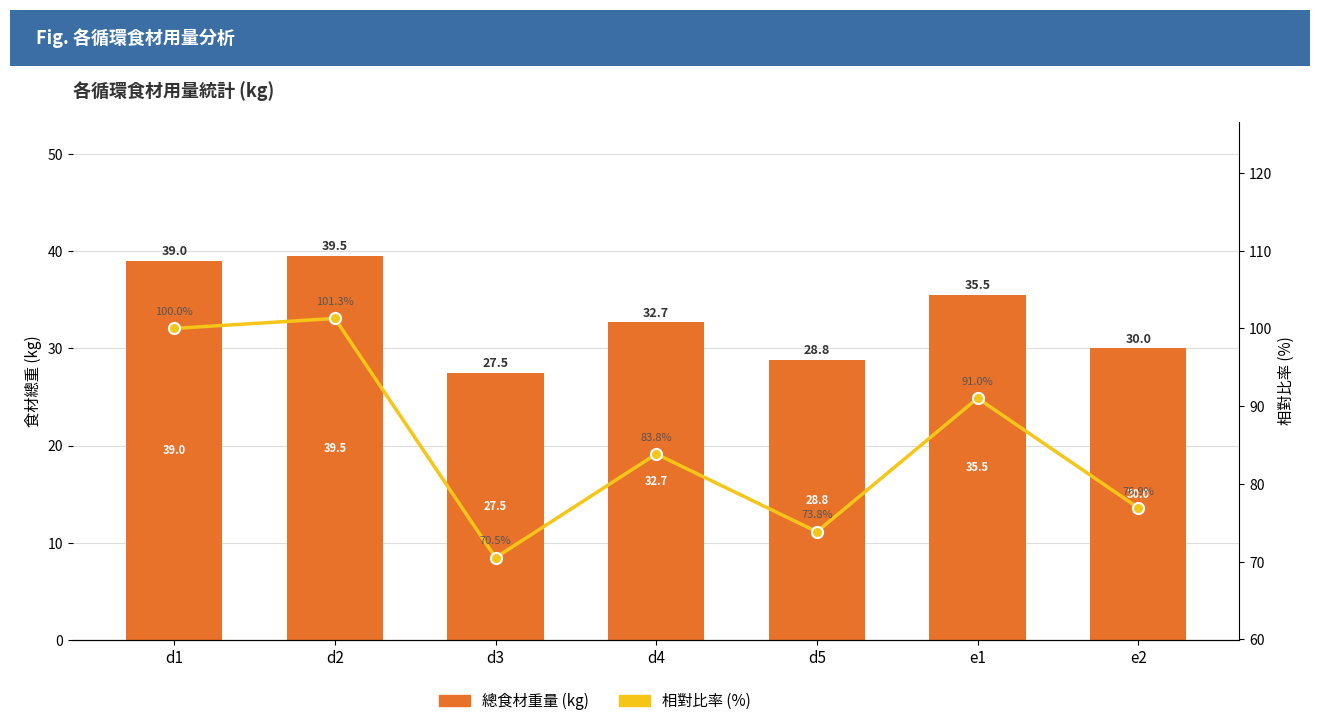

At which category does the chart reach its minimum across all series?

d3